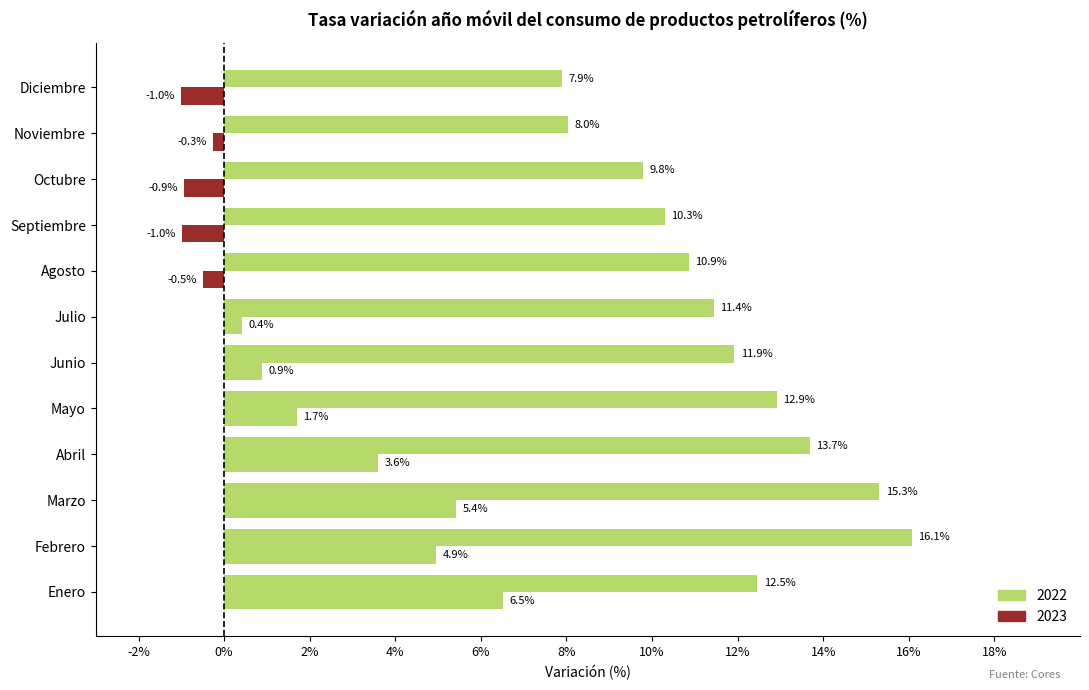

At which category does the chart reach its peak across all series?

Febrero